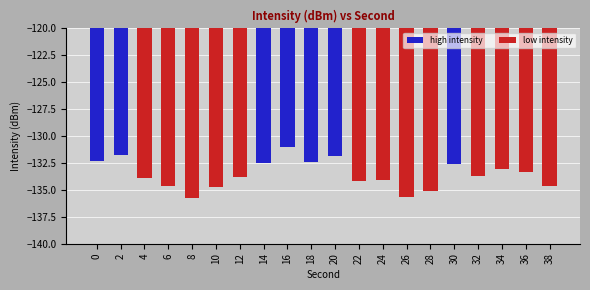

Does the chart contain any negative values?

Yes